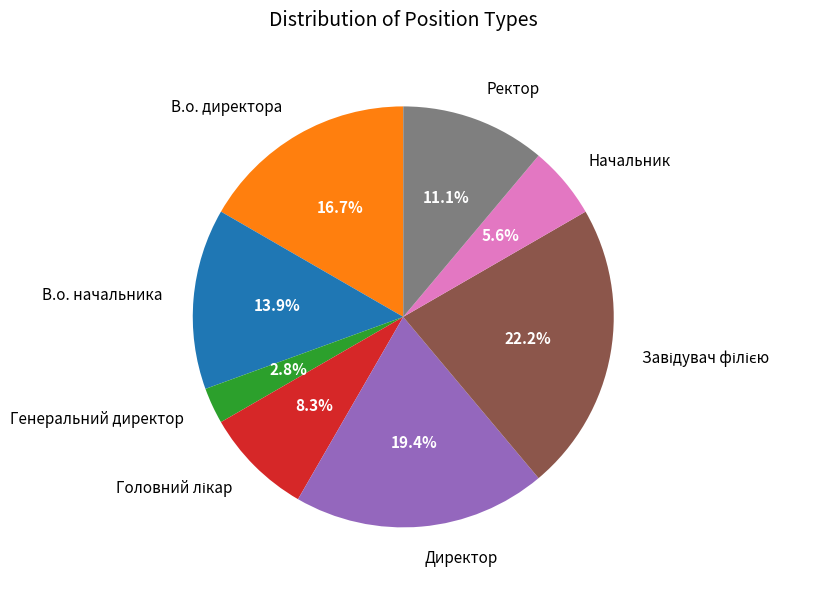

To the nearest percent, what percentage of the pie is Генеральний директор?

3%